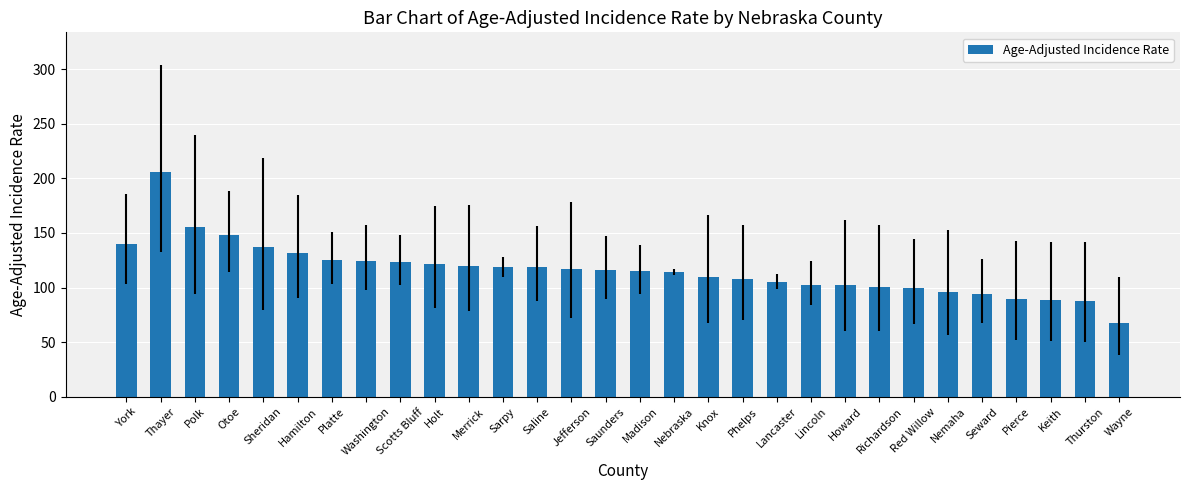

What position from the left is Merrick?

11